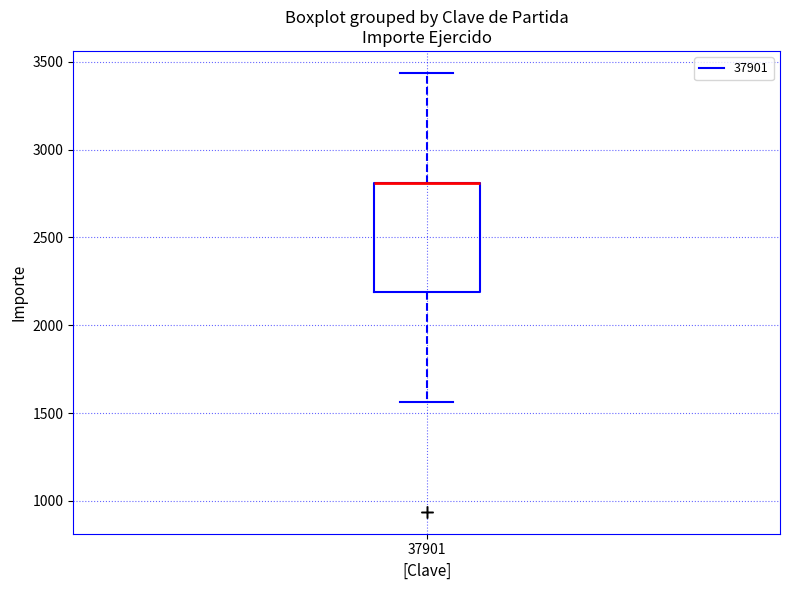

Transcribe this box plot: give where the median line is, the range the box spans, and where the two whiskers end, as read against the y-axis. The values are not printed on the chart, so give them approximately, as read against the axis.

median 2800 (drawn on the box's upper edge), box 2200 to 2800, whiskers 1550 to 3450